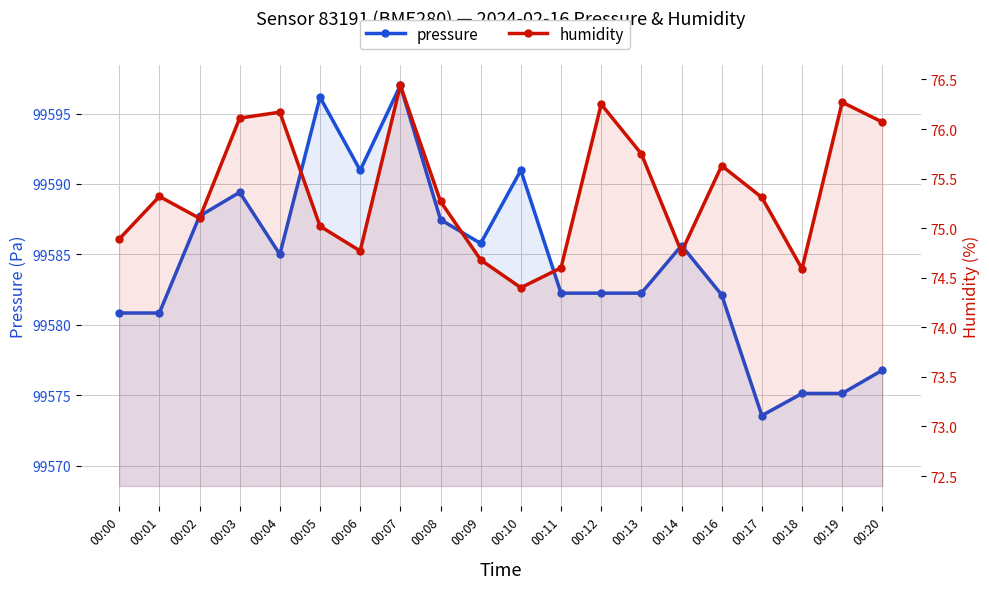

Where is the first local maximum for humidity?

00:01